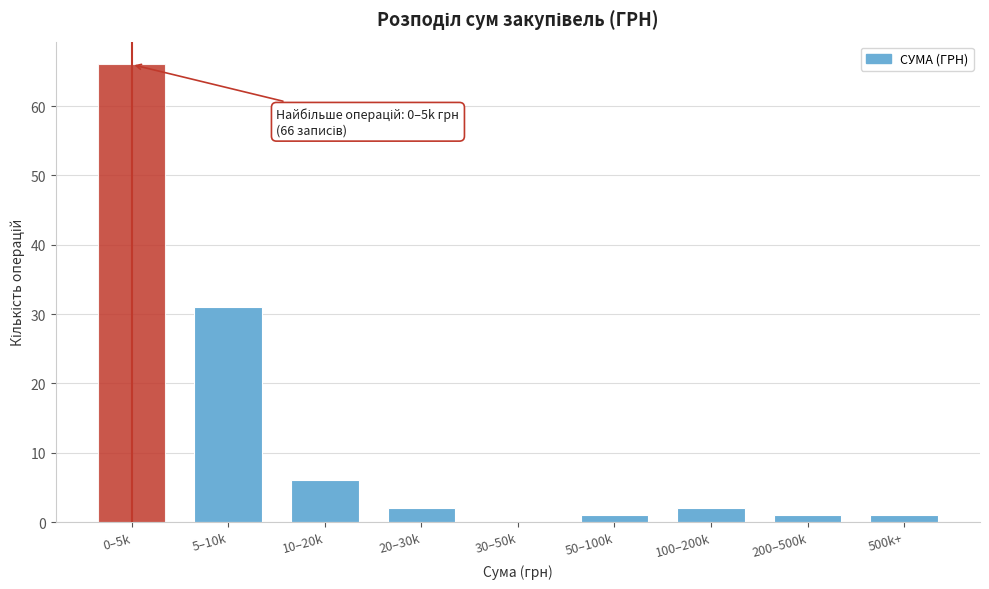

Reading left to right, list all the values displayed in this chart.

0–5k=66	5–10k=31	10–20k=6	20–30k=2	30–50k=0	50–100k=1	100–200k=2	200–500k=1	500k+=1